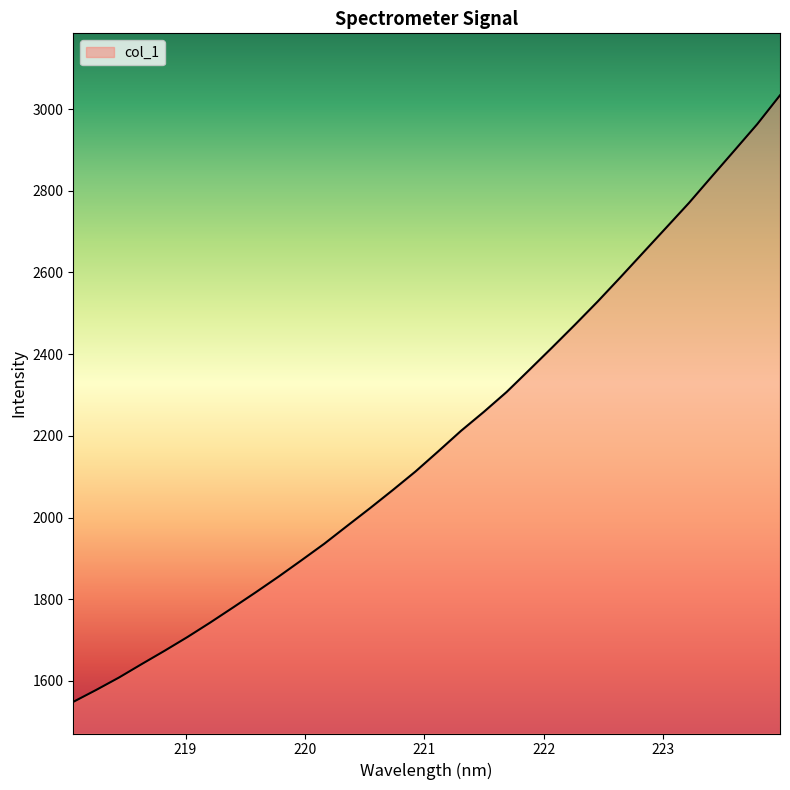

What is the difference between the maximum and minimum values?

1485.1